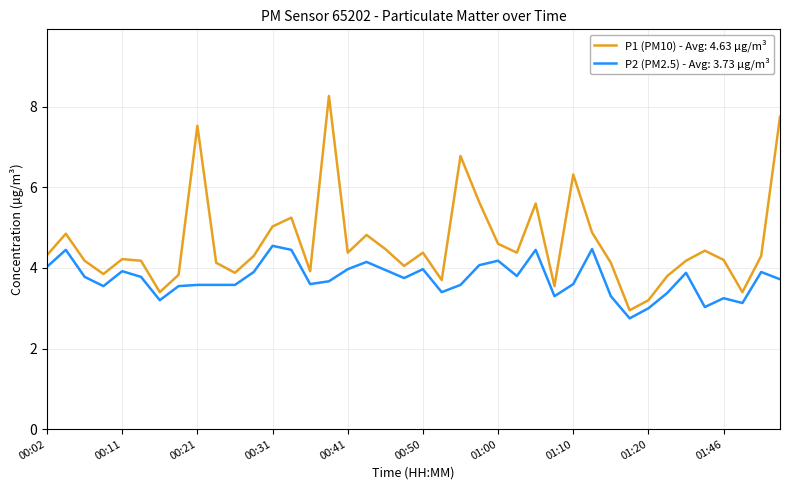

True or false: P1 (PM10) - Avg: 4.63 µg/m³ and P2 (PM2.5) - Avg: 3.73 µg/m³ intersect in this chart.

False